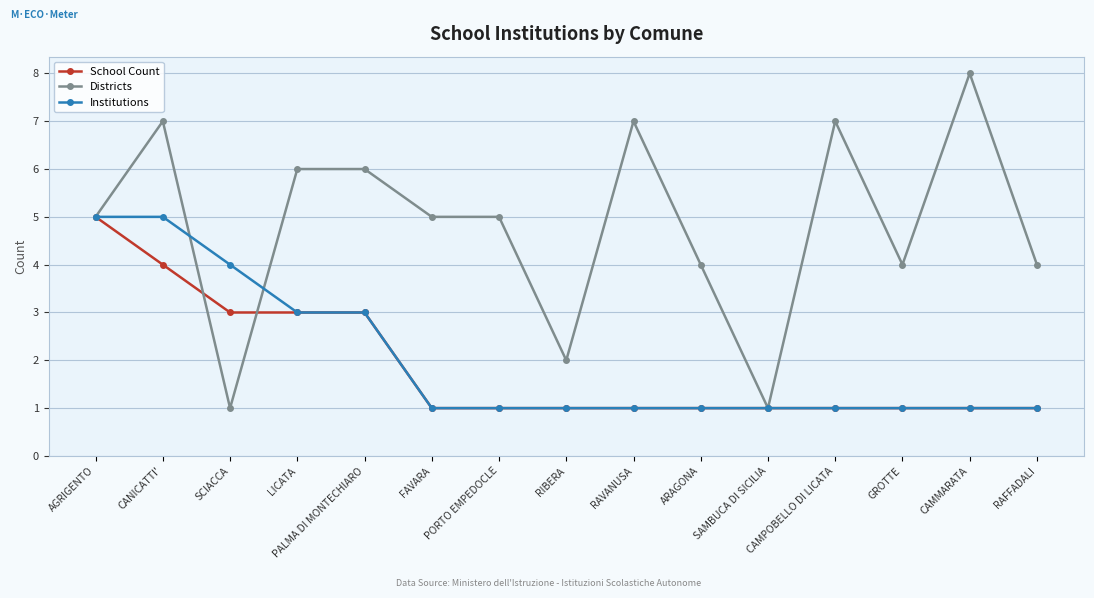

Reading left to right, transcribe all the data shown in this chart.

School Count: AGRIGENTO=5	CANICATTI'=4	SCIACCA=3	LICATA=3	PALMA DI MONTECHIARO=3	FAVARA=1	PORTO EMPEDOCLE=1	RIBERA=1	RAVANUSA=1	ARAGONA=1	SAMBUCA DI SICILIA=1	CAMPOBELLO DI LICATA=1	GROTTE=1	CAMMARATA=1	RAFFADALI=1
Districts: AGRIGENTO=5	CANICATTI'=7	SCIACCA=1	LICATA=6	PALMA DI MONTECHIARO=6	FAVARA=5	PORTO EMPEDOCLE=5	RIBERA=2	RAVANUSA=7	ARAGONA=4	SAMBUCA DI SICILIA=1	CAMPOBELLO DI LICATA=7	GROTTE=4	CAMMARATA=8	RAFFADALI=4
Institutions: AGRIGENTO=5	CANICATTI'=5	SCIACCA=4	LICATA=3	PALMA DI MONTECHIARO=3	FAVARA=1	PORTO EMPEDOCLE=1	RIBERA=1	RAVANUSA=1	ARAGONA=1	SAMBUCA DI SICILIA=1	CAMPOBELLO DI LICATA=1	GROTTE=1	CAMMARATA=1	RAFFADALI=1